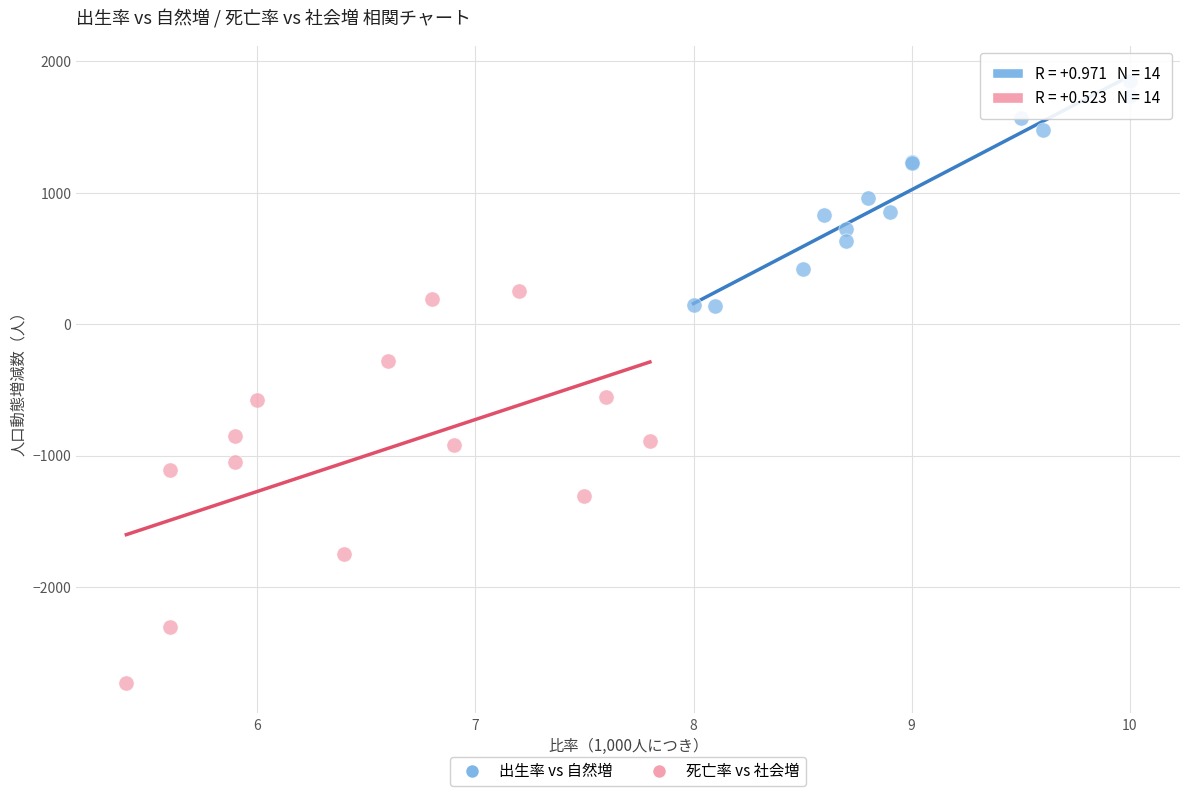

Which series has the largest Y range (max minus min)?

死亡率 vs 社会増